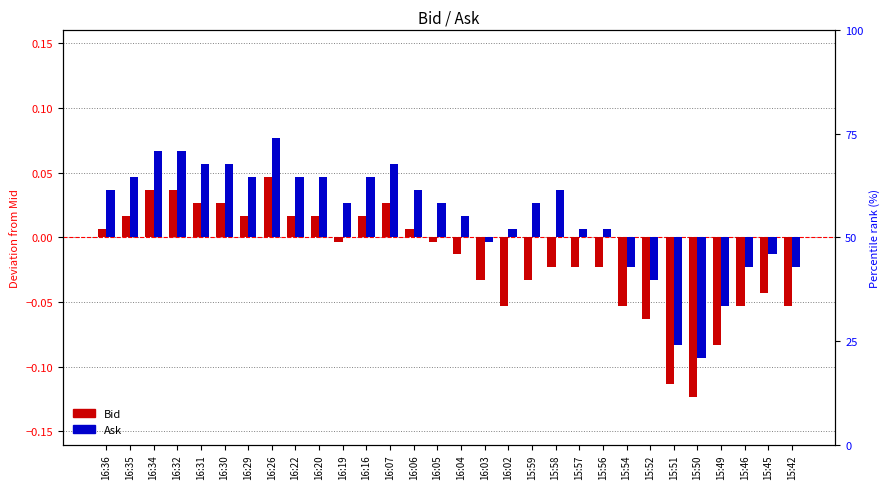

Are the bars horizontal?

No